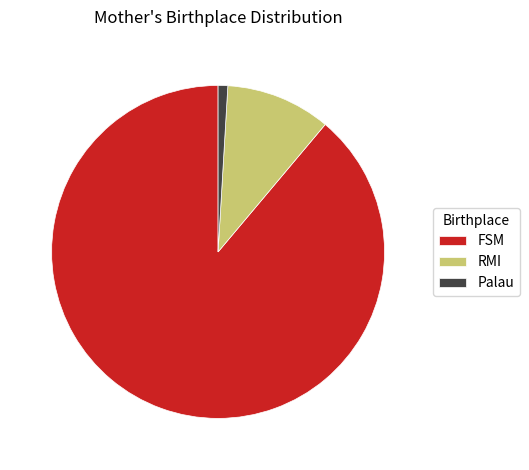

Do RMI and Palau together represent more than half of the pie?

No